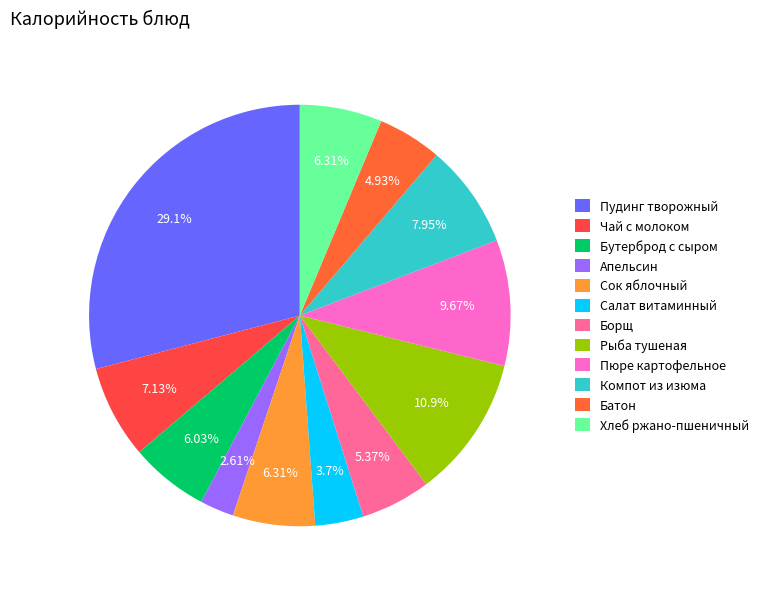

What is the smallest slice in the pie chart?

Апельсин